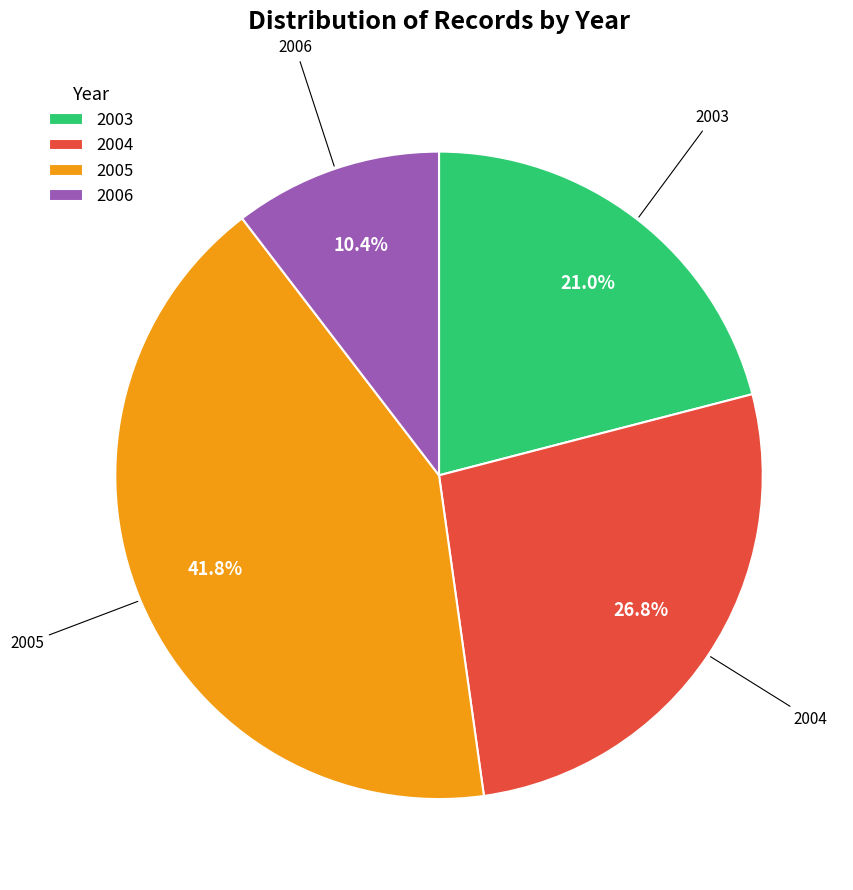

Do 2006 and 2004 together represent more than half of the pie?

No